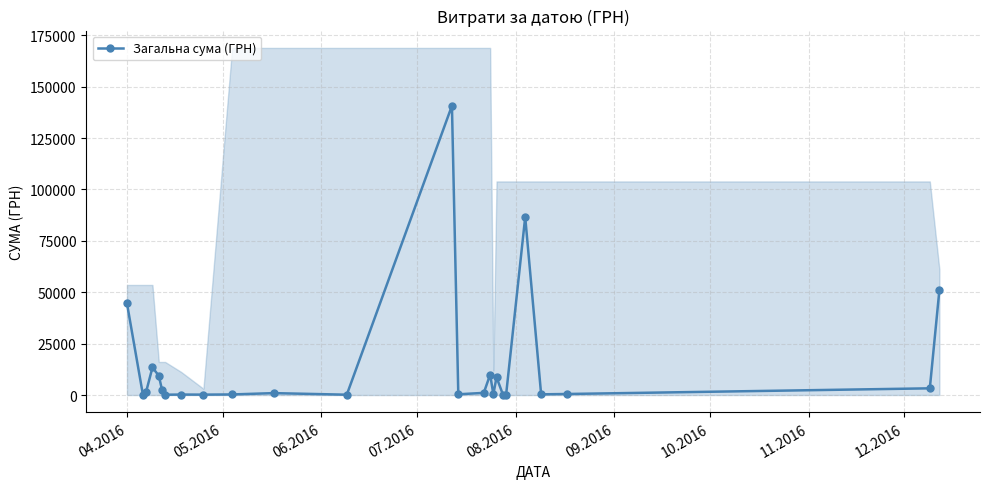

True or false: Загальна сума (ГРН) has more than 0 interior local peaks.

True